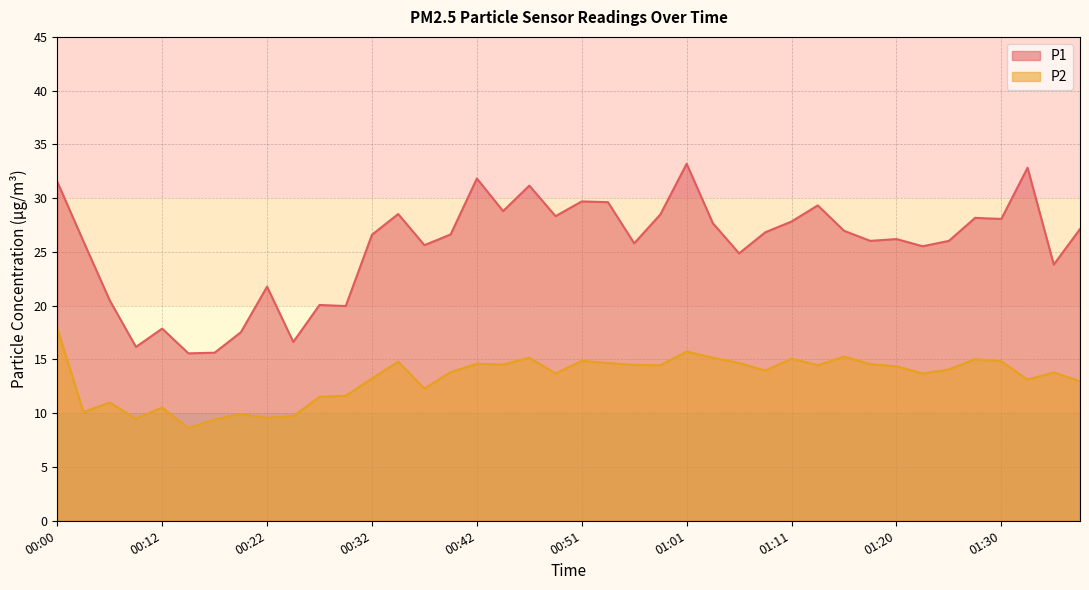

How many lines are shown in the chart?

2